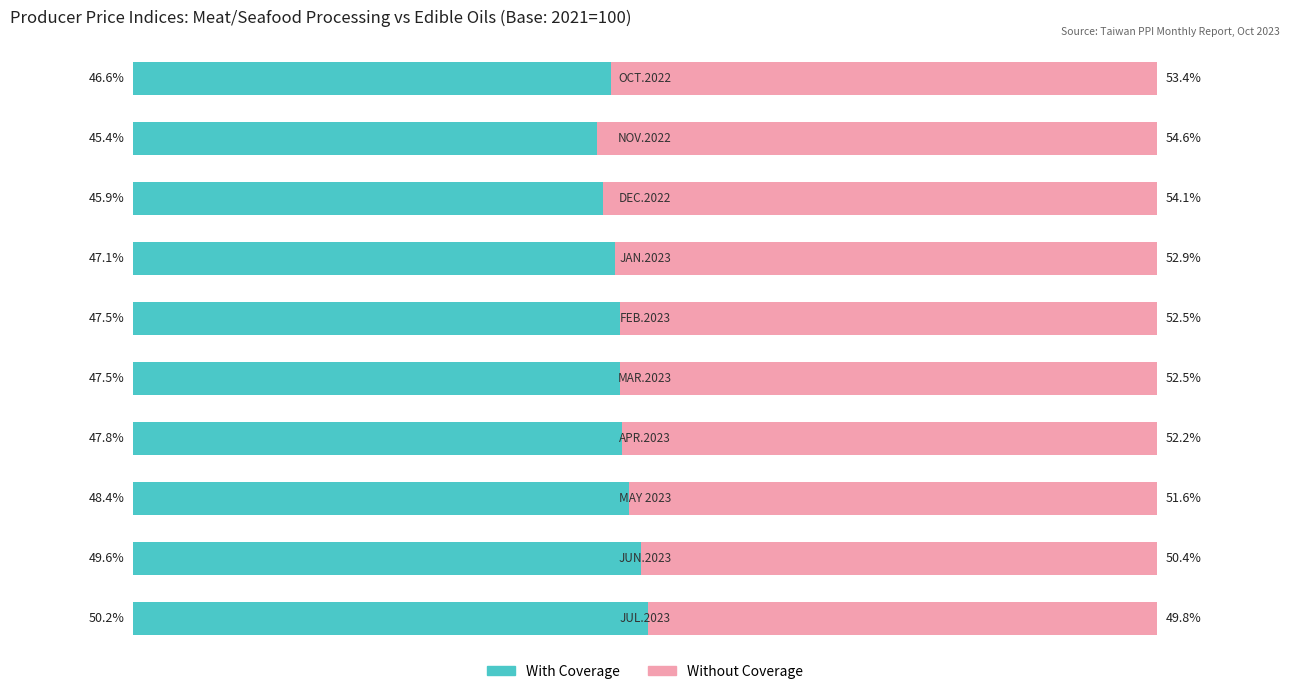

What are all the series names shown in the legend?

With Coverage, Without Coverage